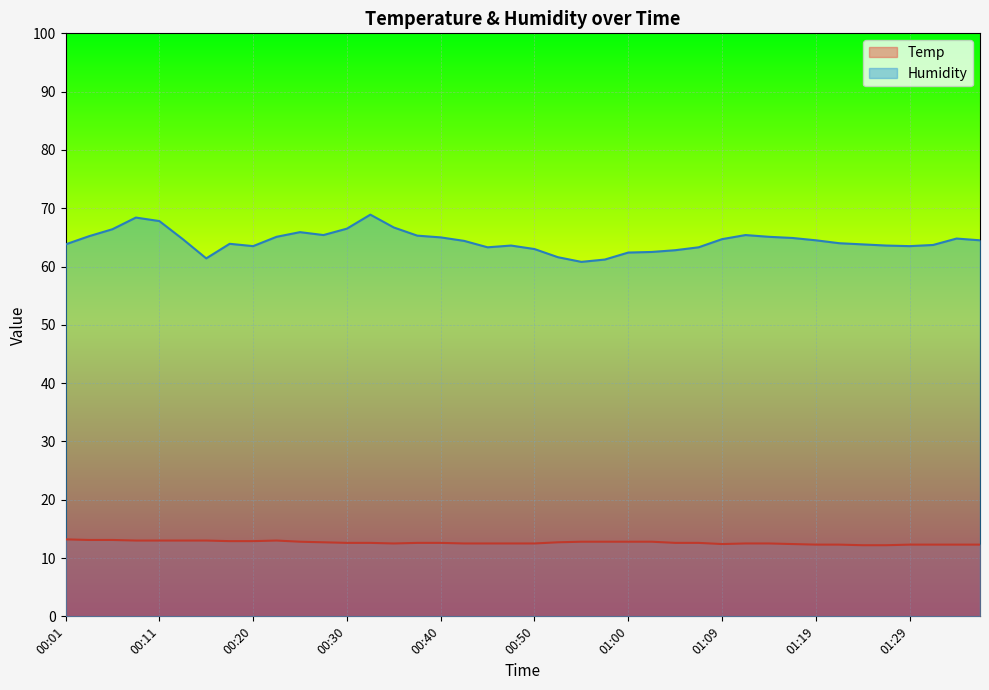

How many interior local peaks does the Humidity series have?

7